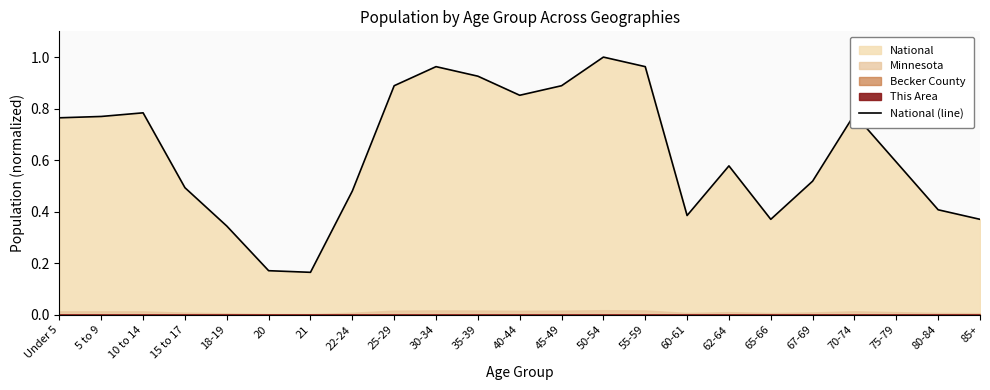

Is it true that the value at 85+ is 0.4?

True